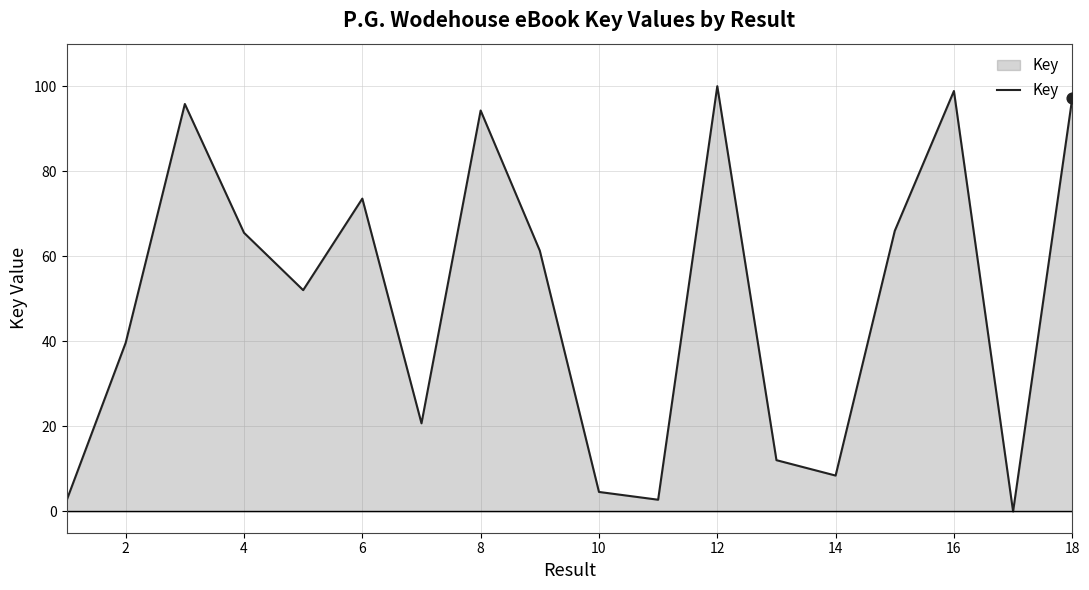

What is the difference between the maximum and minimum values?

100.0